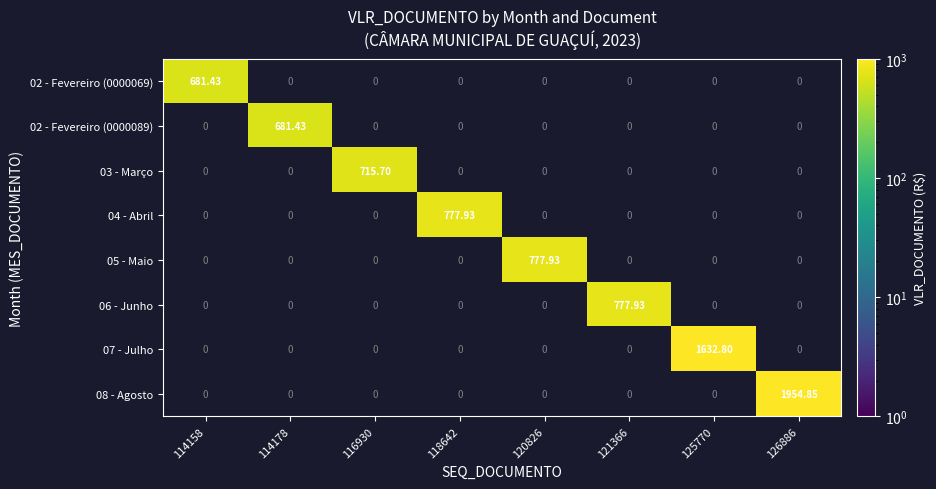

What is the maximum value shown in the chart?

1954.8